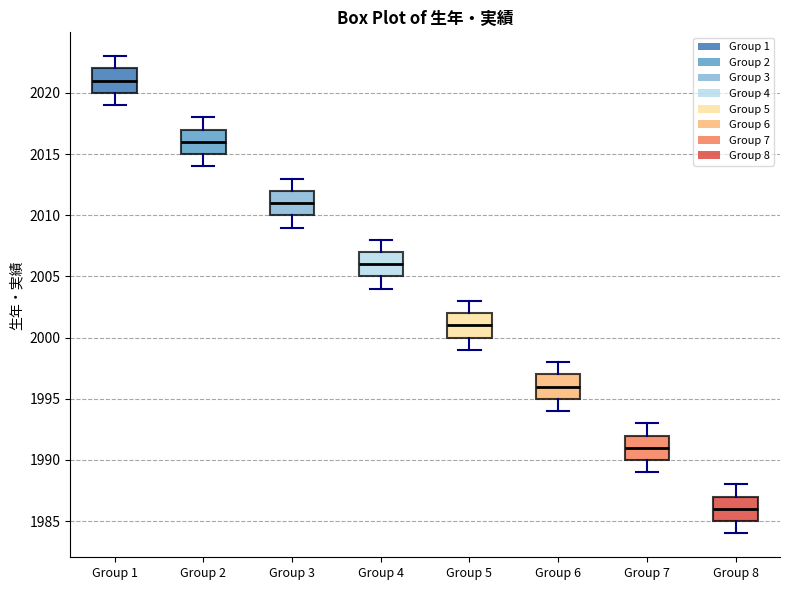

Reading left to right, transcribe this box plot: for each box, give where its median line is, the range the box spans, and where its two whiskers end, as read against the y-axis. The values are not printed on the chart, so give them approximately, as read against the axis.

Group 1: median 2021, box 2020 to 2022, whiskers 2019 to 2023
Group 2: median 2016, box 2015 to 2017, whiskers 2014 to 2018
Group 3: median 2011, box 2010 to 2012, whiskers 2009 to 2013
Group 4: median 2006, box 2005 to 2007, whiskers 2004 to 2008
Group 5: median 2001, box 2000 to 2002, whiskers 1999 to 2003
Group 6: median 1996, box 1995 to 1997, whiskers 1994 to 1998
Group 7: median 1991, box 1990 to 1992, whiskers 1989 to 1993
Group 8: median 1986, box 1985 to 1987, whiskers 1984 to 1988